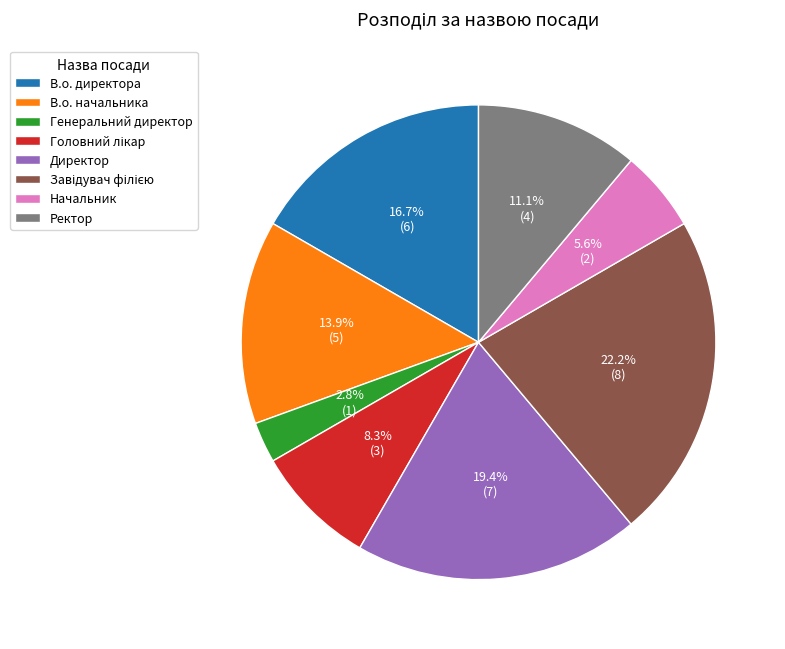

To the nearest percent, what is the combined percentage of Генеральний директор and В.о. начальника?

17%